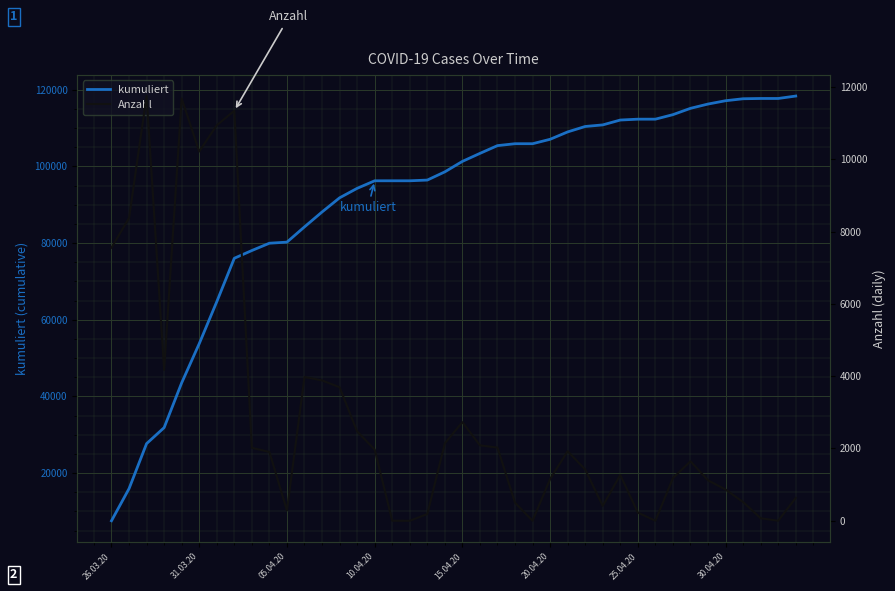

List the series in order of their peak value, lowest first.

Anzahl, kumuliert